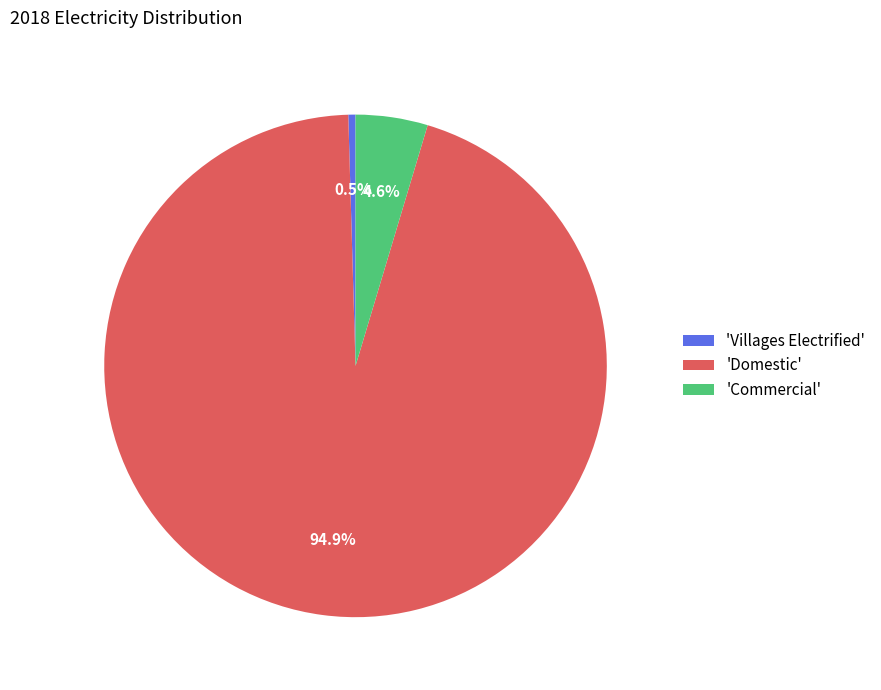

What percentage do 'Villages Electrified' and 'Domestic' together represent?

95.4%